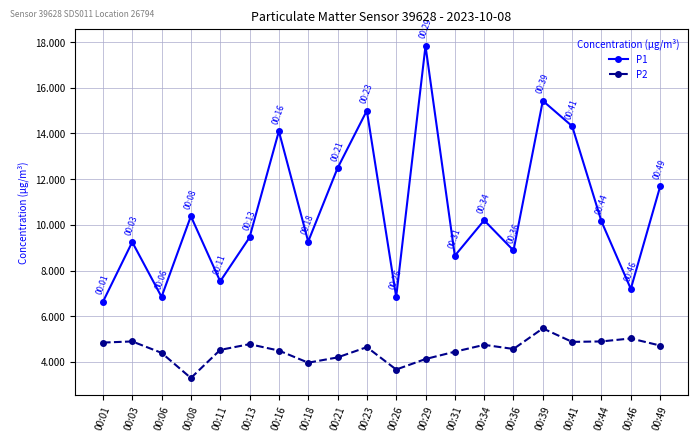

Is the value of P1 at 00:46 greater than the value of P2 at 00:44?

Yes